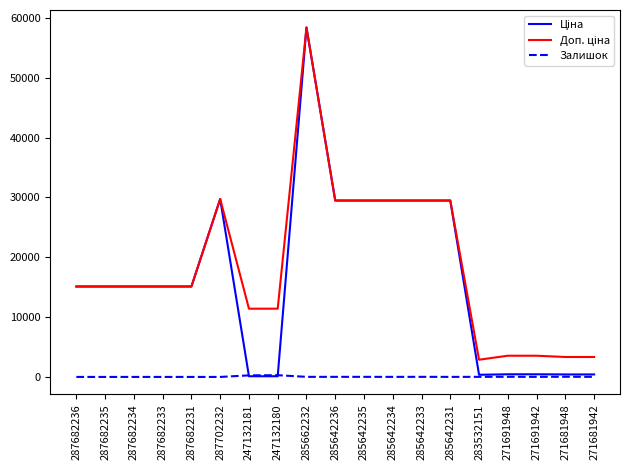

What is the difference between the maximum and minimum values in the Залишок series?

290.0